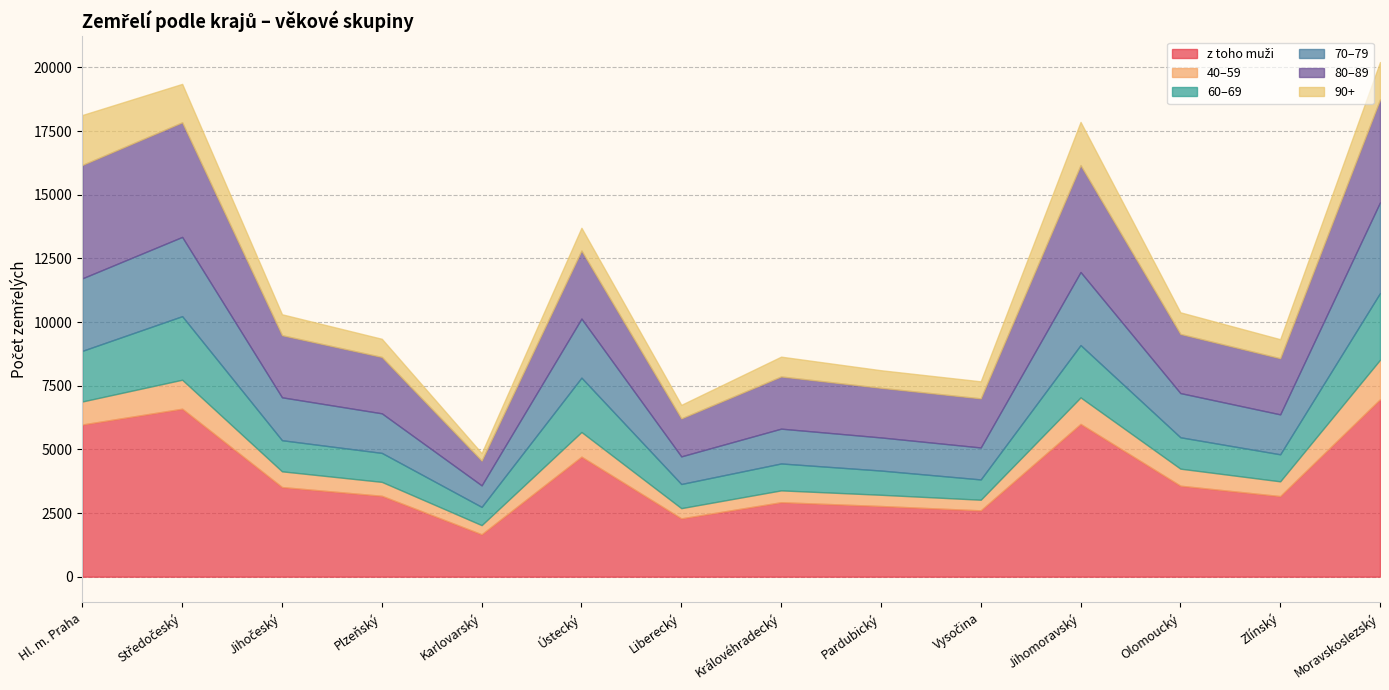

At how many categories does at least one series exceed 2175?

13